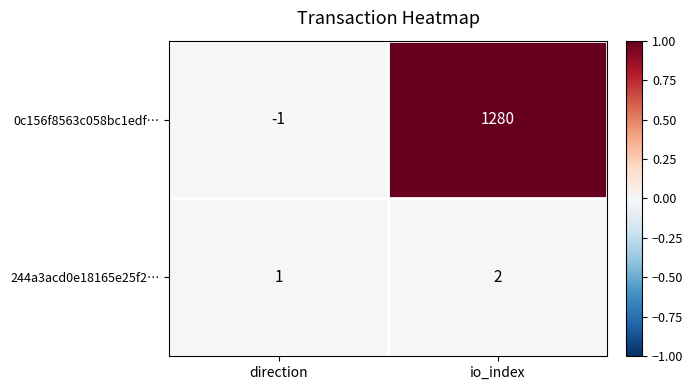

Which series has the largest total across all categories?

0c156f8563c058bc1edf…